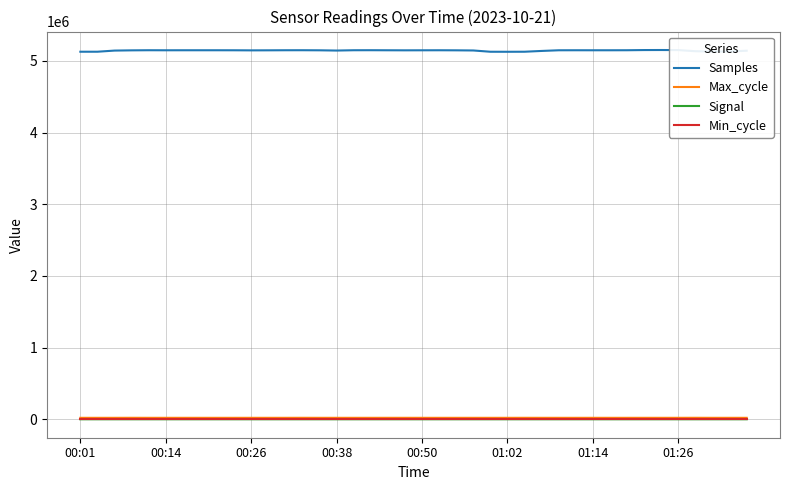

How many lines are shown in the chart?

4